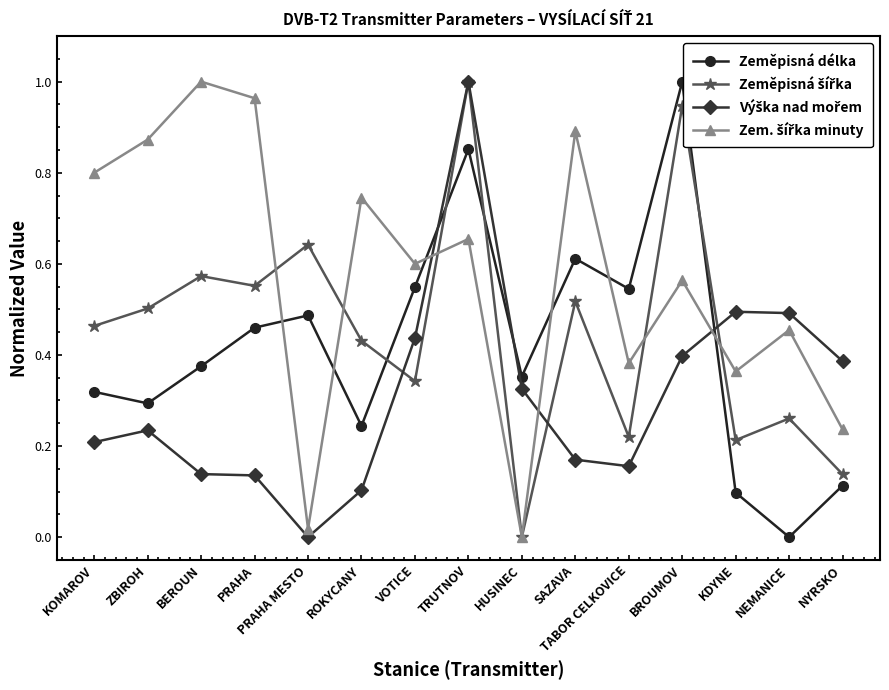

What is the greatest value displayed?

1.0